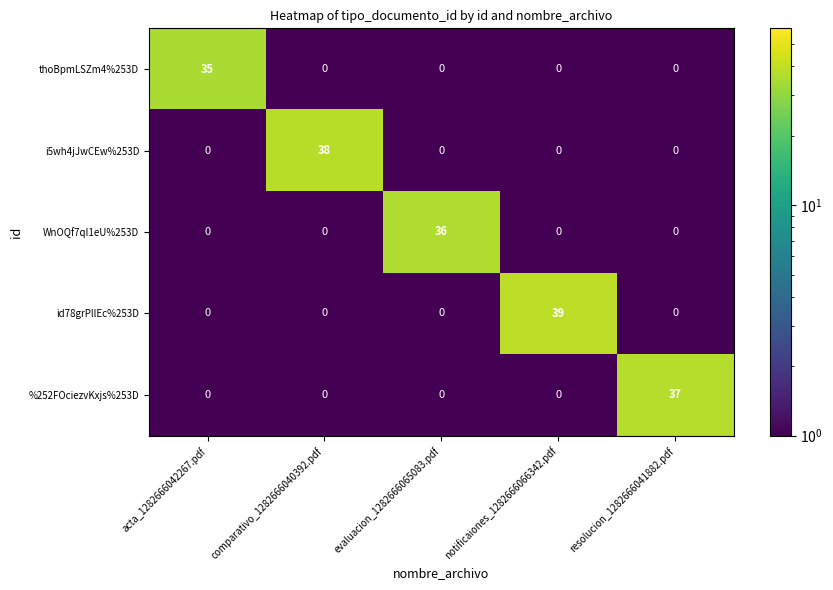

What is the total value across all series at acta_1282666042267.pdf?

35